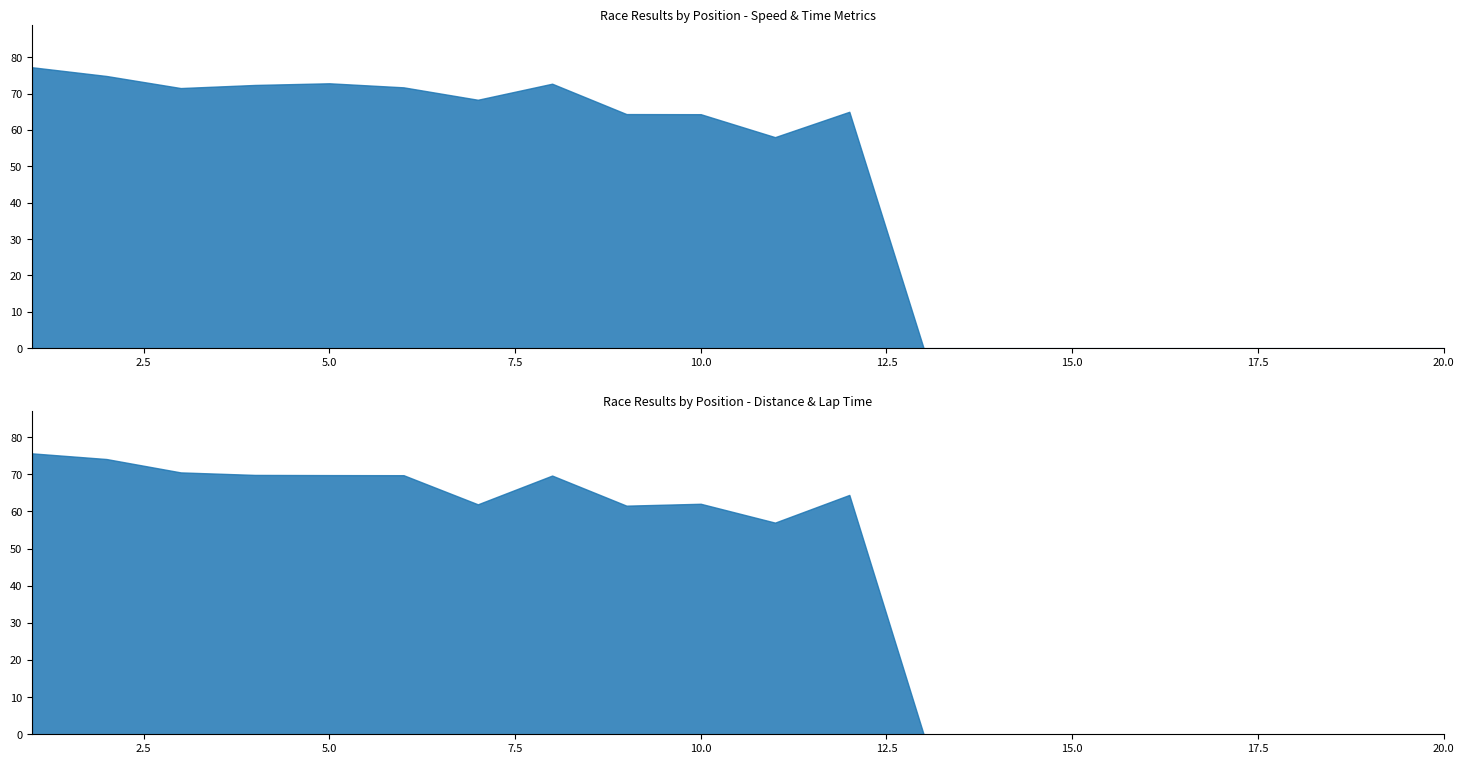

Where is the first local maximum for Best Speed?

5